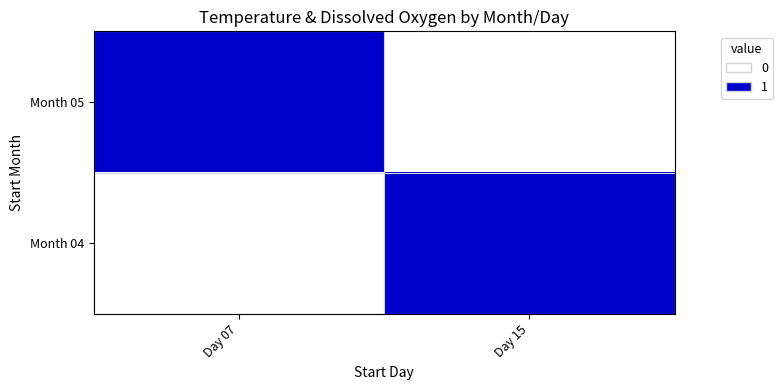

Rank the series at Day 15 from lowest to highest value.

Month 05, Month 04